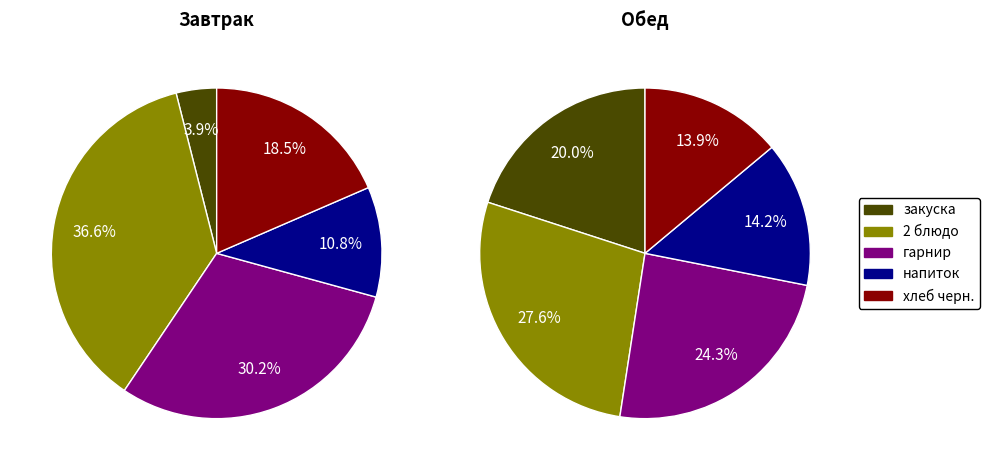

What is the total percentage of 2 блюдо and закуска?

40.6%